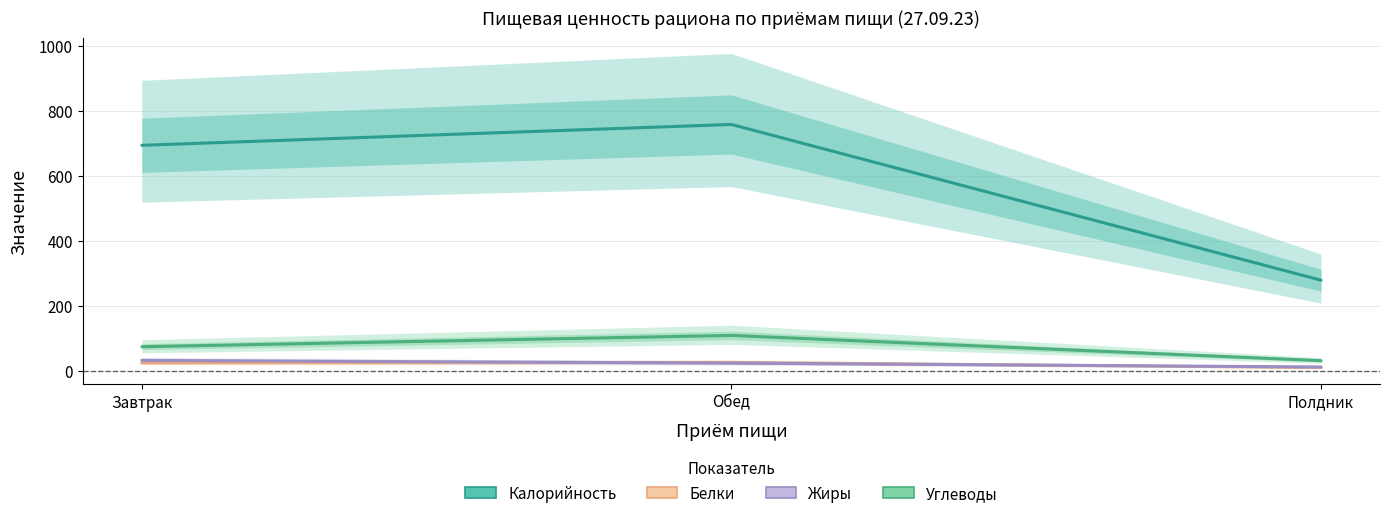

At how many categories does at least one series exceed 454?

2